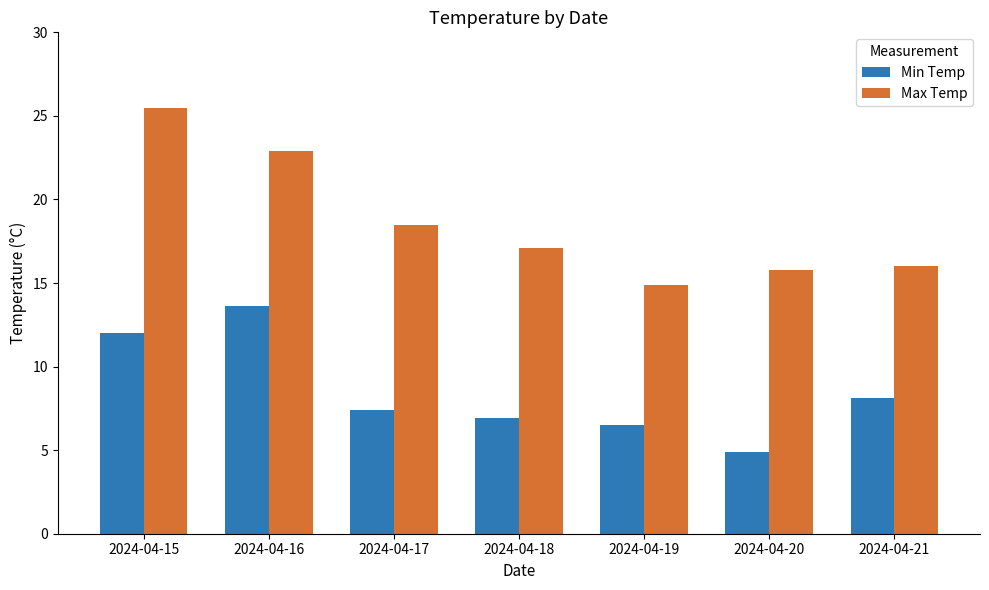

The value of Max Temp at 2024-04-17 is 10.0. True or false?

False